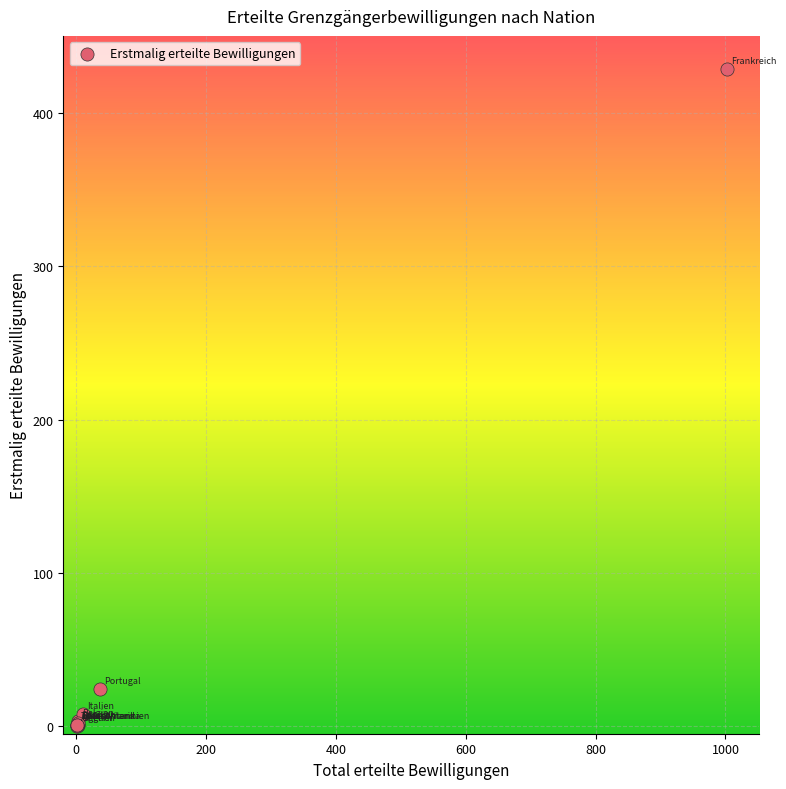

What Y value in the scatter plot is closest to 214?

24